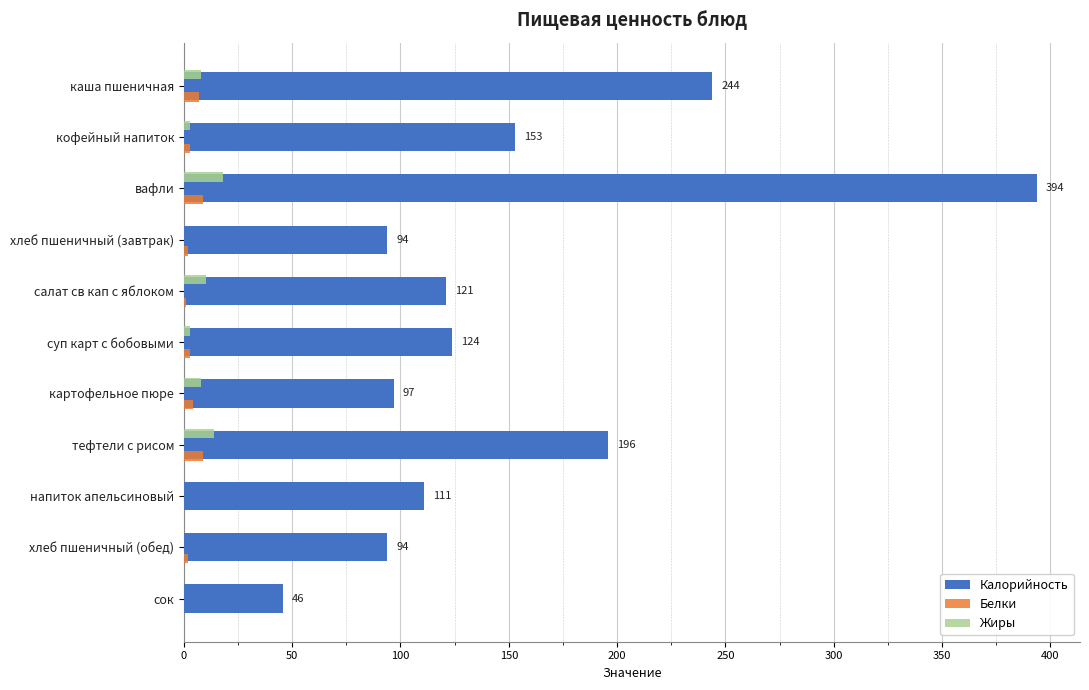

The value of Калорийность at сок is 46. True or false?

True